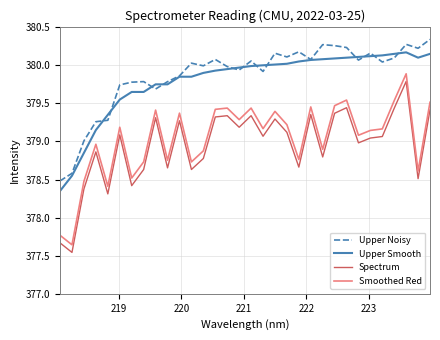

True or false: Smoothed Red and Upper Smooth cross at least once.

False